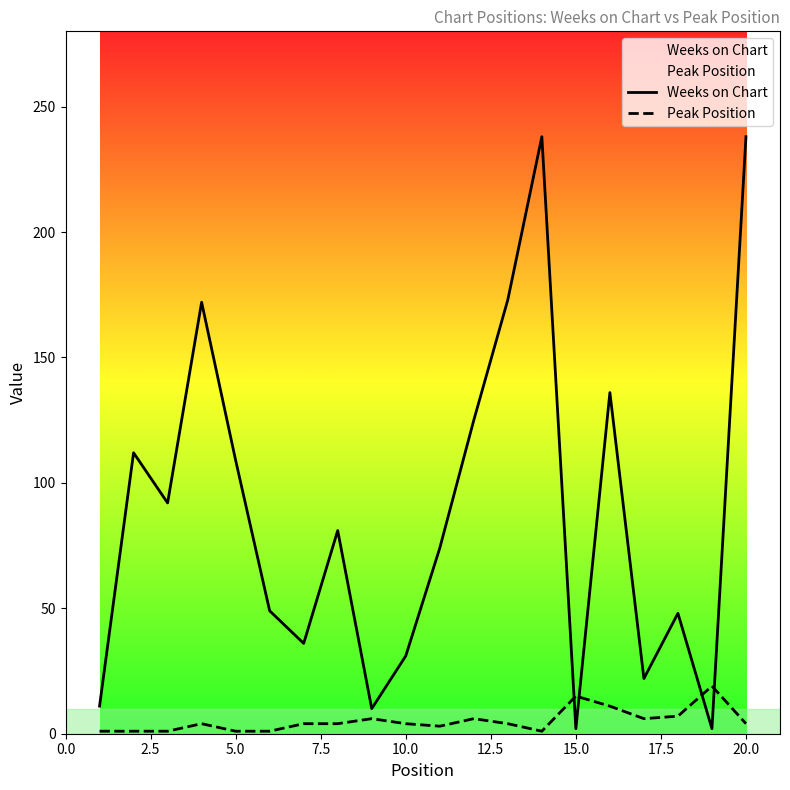

Which series ends up on top after the final intersection of Peak Position and Weeks on Chart?

Weeks on Chart